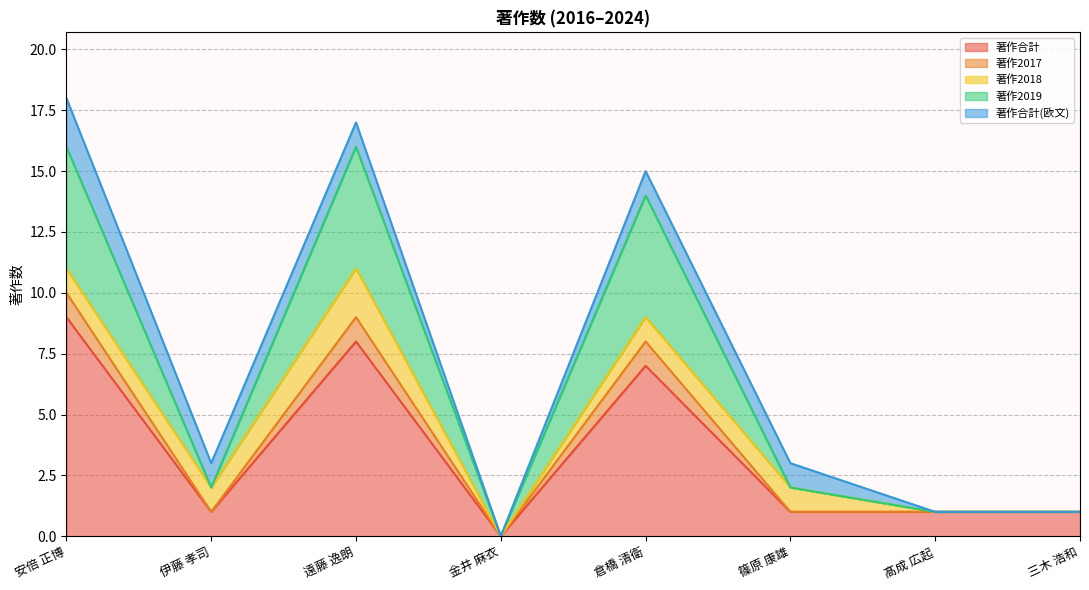

The 著作合計 series shows 8 at 遠藤 逸朗. True or false?

True